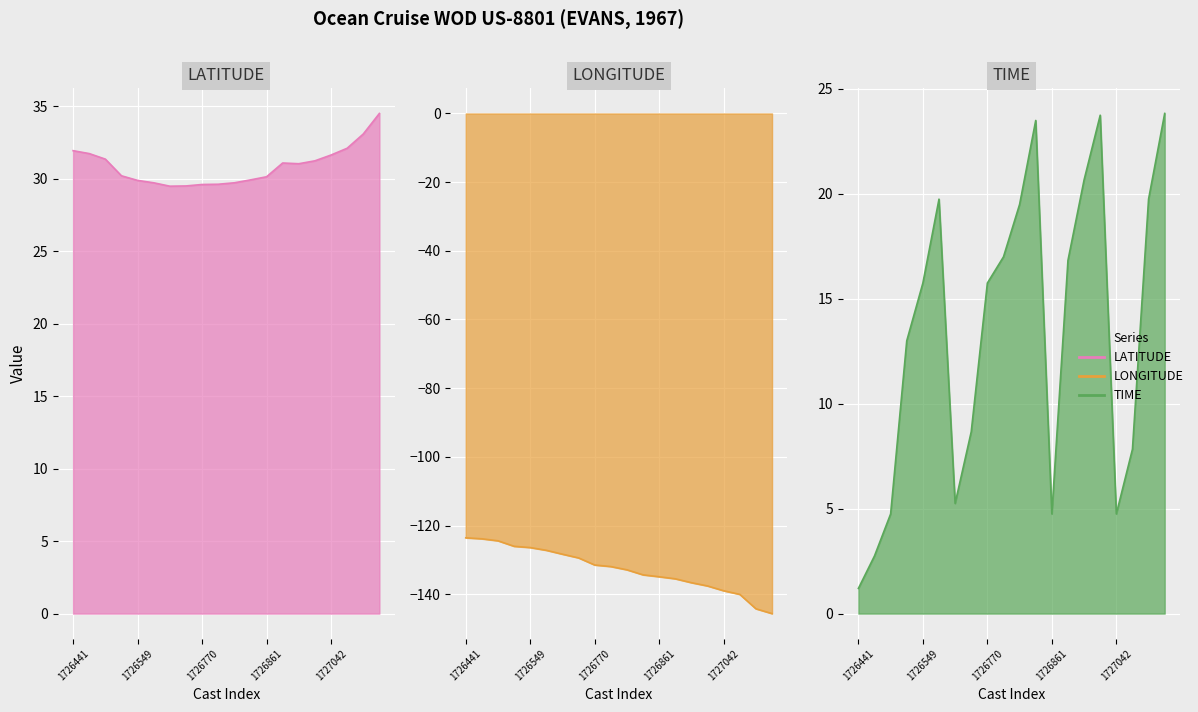

What is the sum of the LONGITUDE values at 1726670 and 1727180?

-274.0